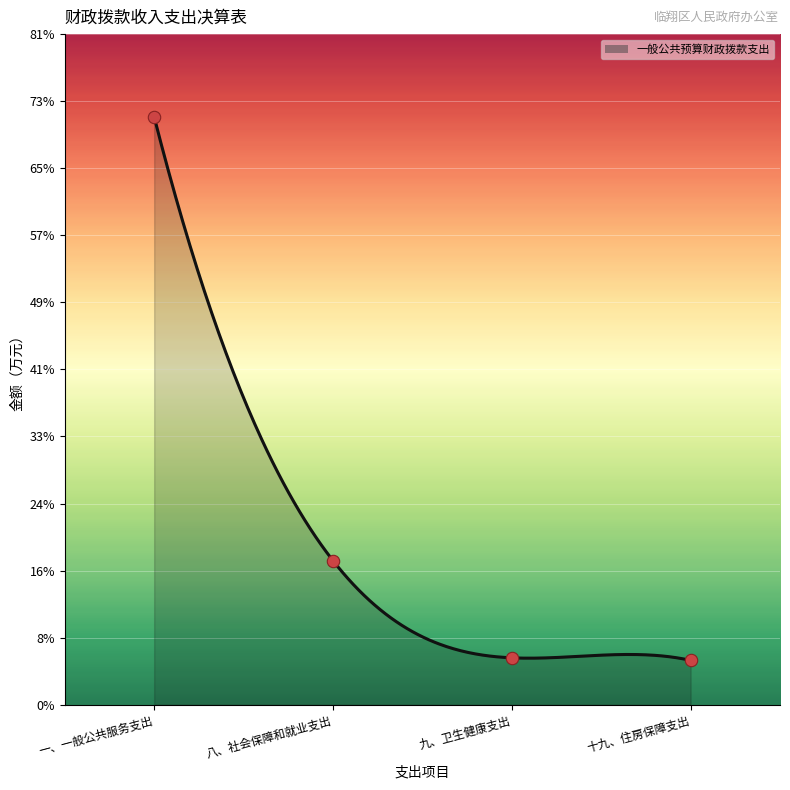

Approximately how many times larger is the value at 八、社会保障和就业支出 compared to 九、卫生健康支出?

3.1